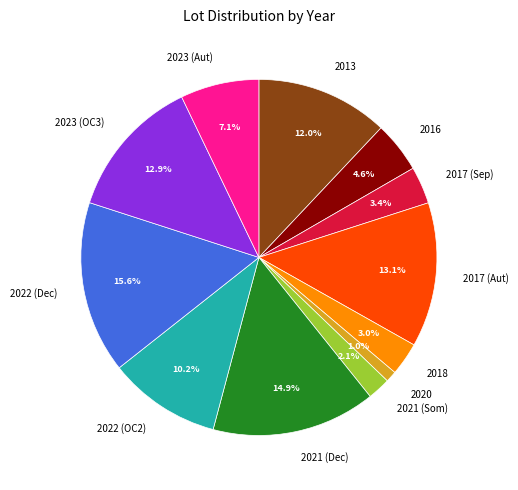

Combined, what portion of the pie is 2017 (Sep) and 2020?

4.4%